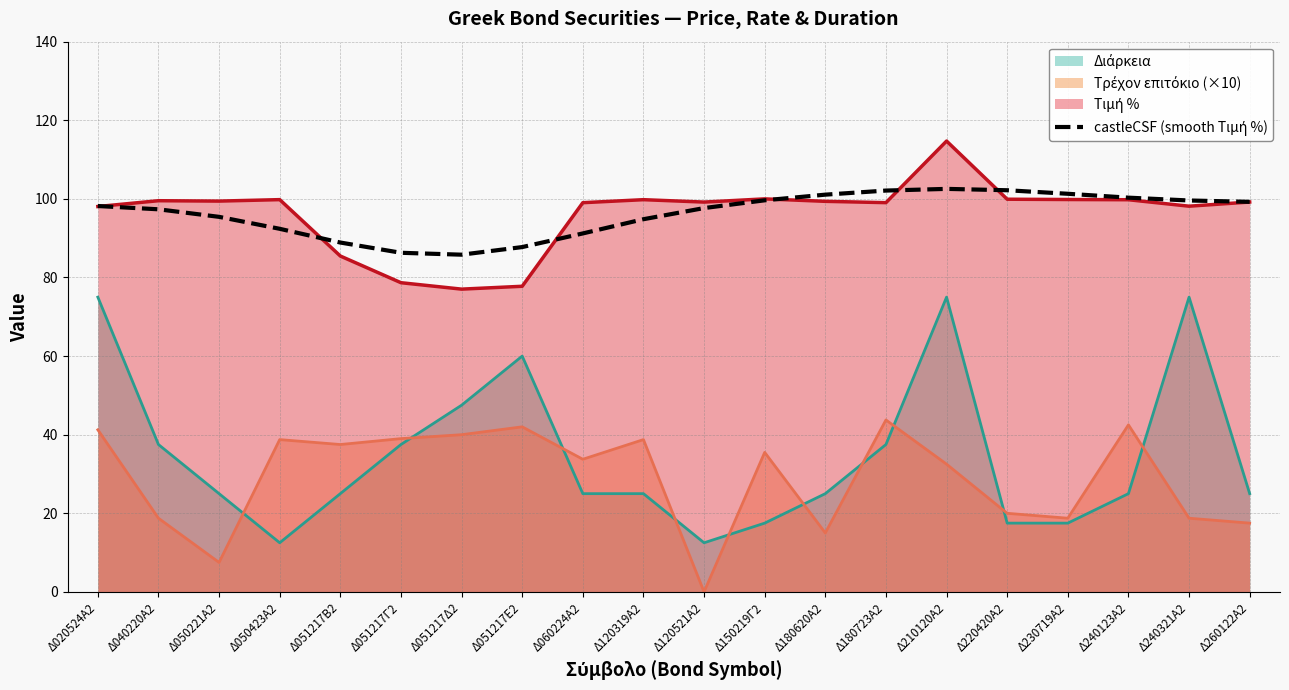

What is the spread (max minus min) of values at Δ051217Ε2?

45.7